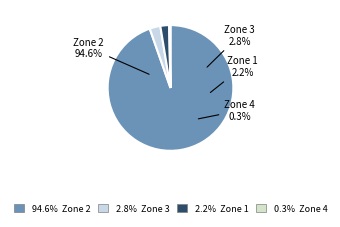

Count the number of slices in the pie.

4